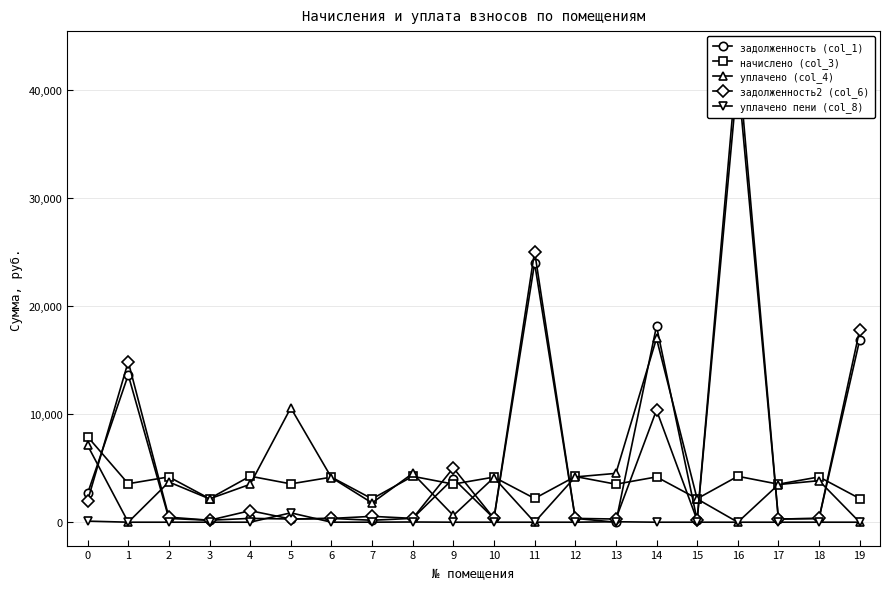

What is the maximum value for начислено (col_3)?

7908.0